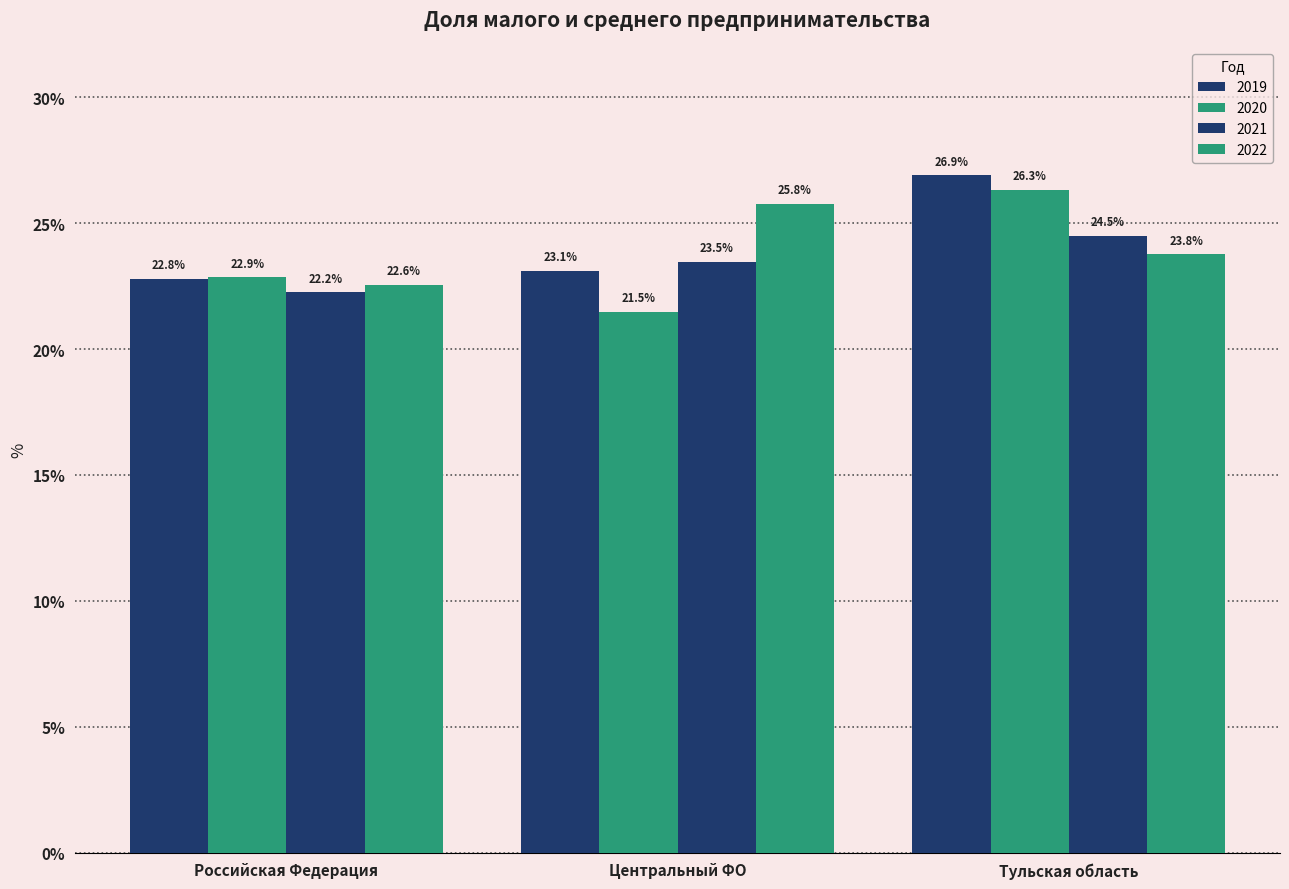

How many bars are there in each group?

4